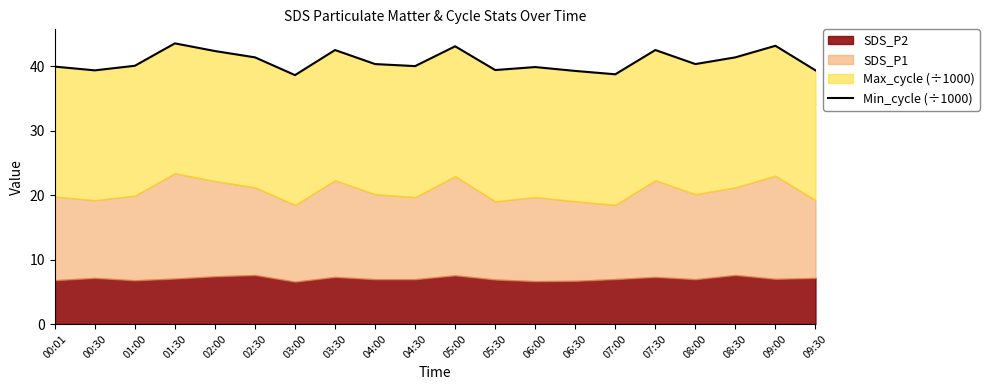

What is the difference between the values at 04:00 and 05:00?

2.8